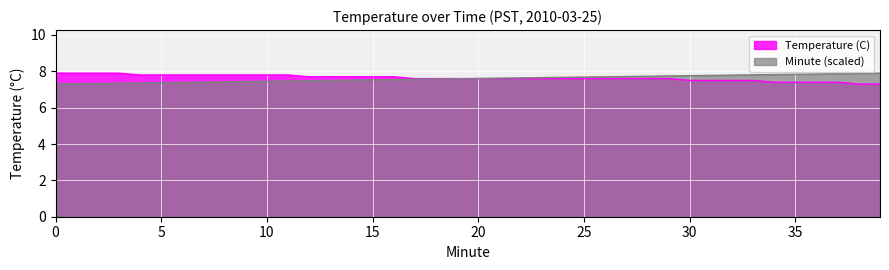

True or false: Minute has a value of 7.4 at 5.

True